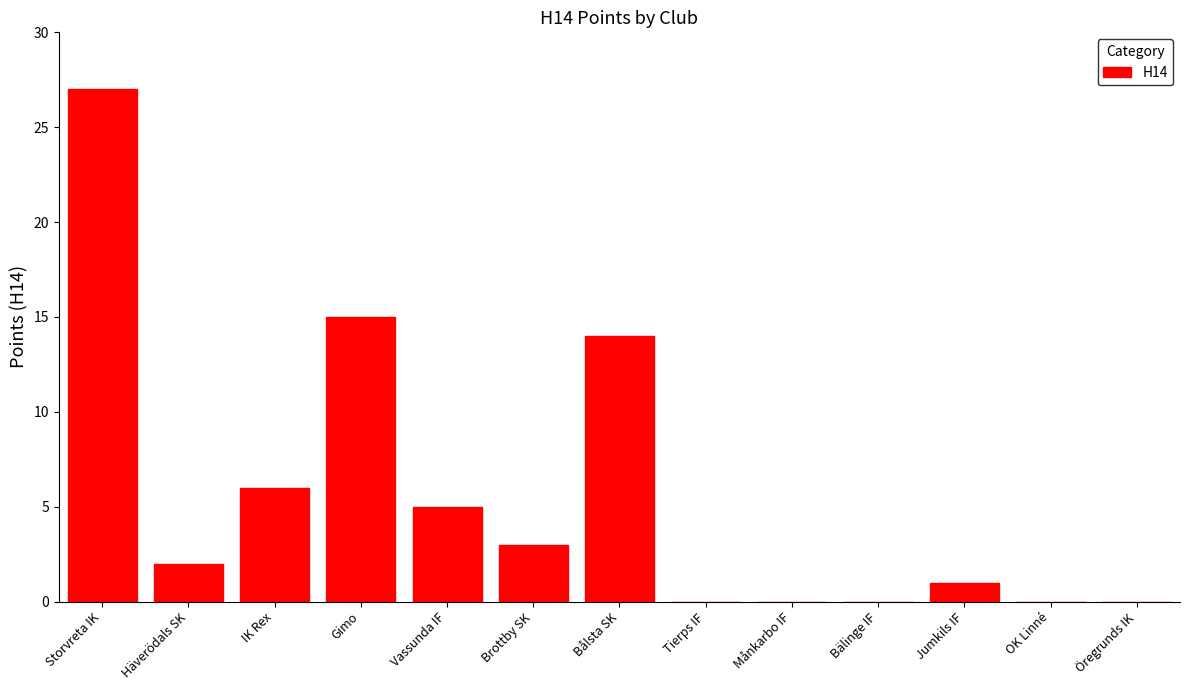

Reading right to left, list all the values displayed in this chart.

Öregrunds IK=0	OK Linné=0	Jumkils IF=1	Bälinge IF=0	Månkarbo IF=0	Tierps IF=0	Bålsta SK=14	Brottby SK=3	Vassunda IF=5	Gimo=15	IK Rex=6	Häverödals SK=2	Storvreta IK=27